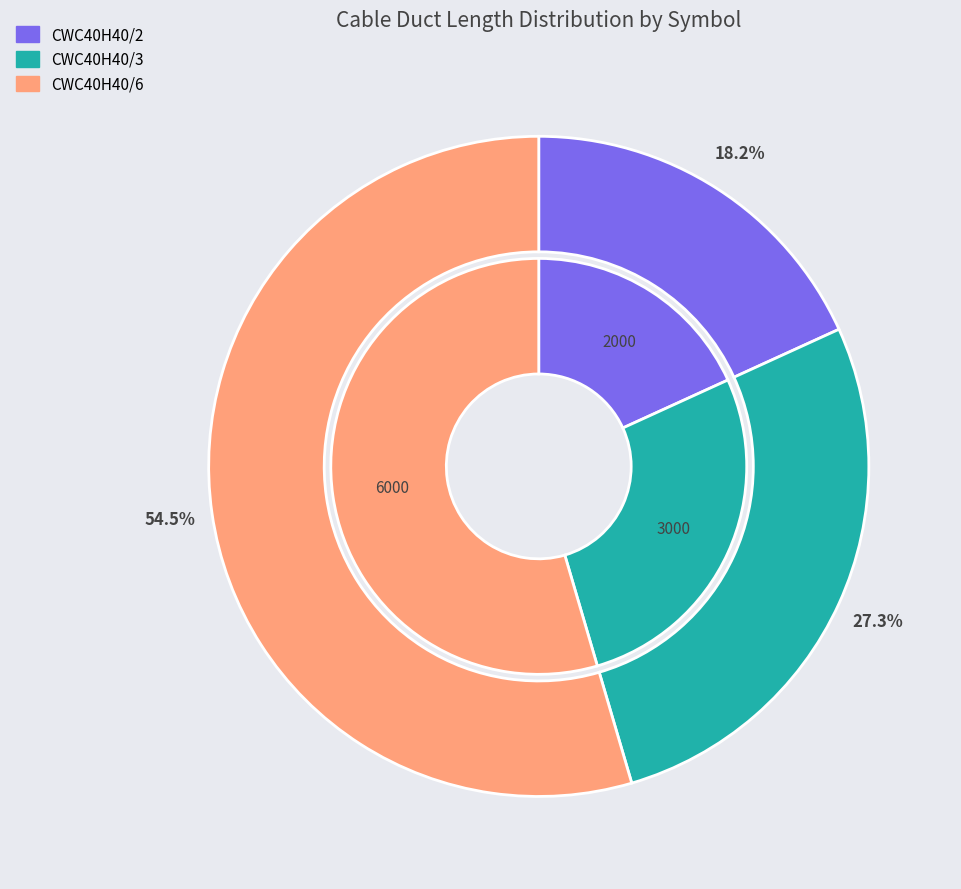

To the nearest percent, what percentage of the pie is CWC40H40/2?

18%